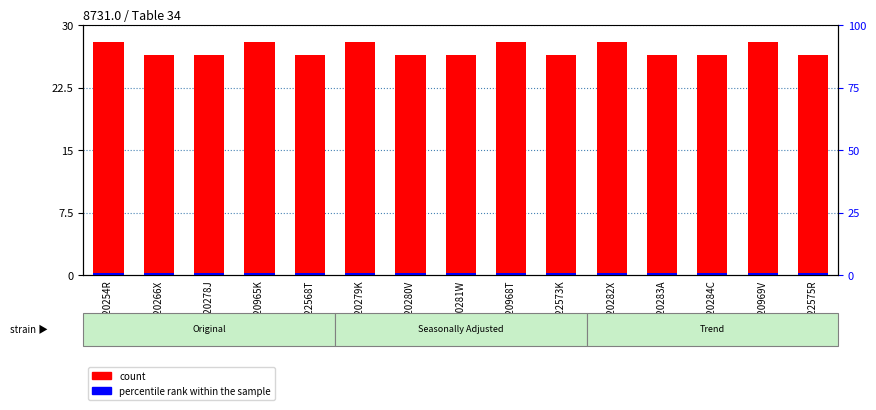

What is the difference between the maximum and minimum values in the count series?

1.5